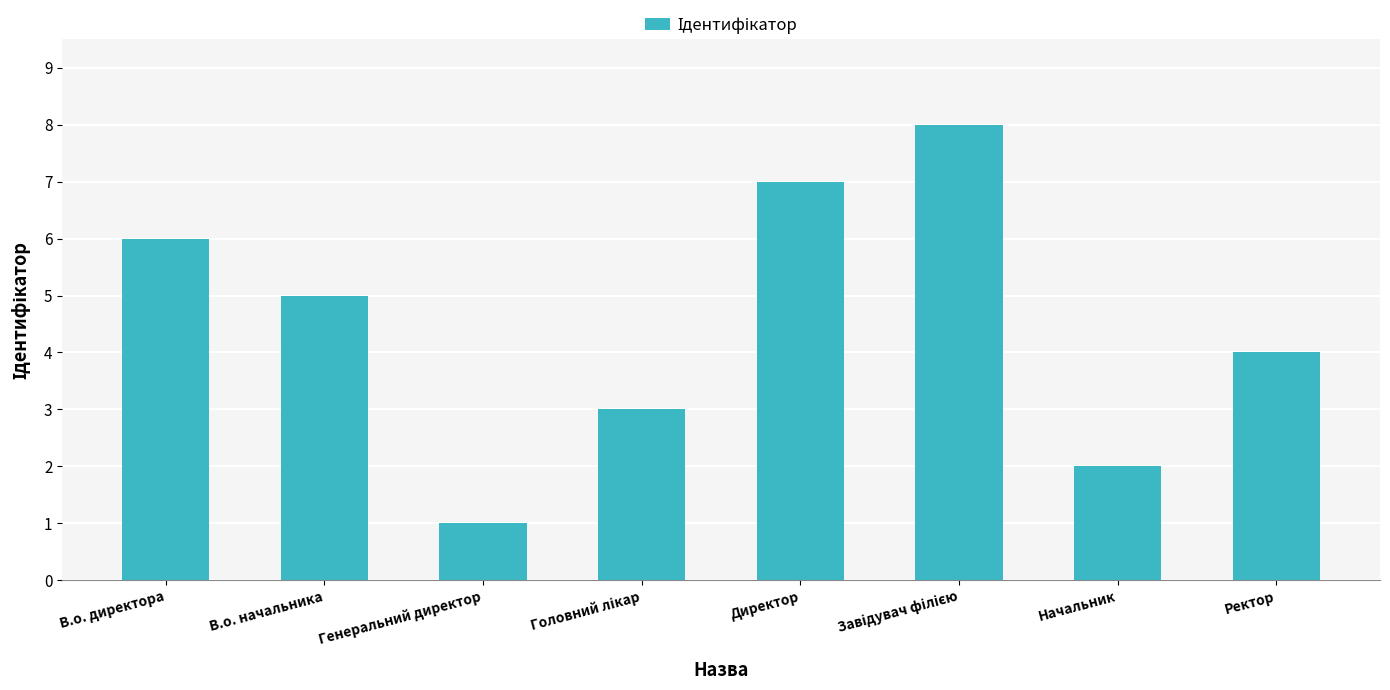

Reading left to right, what are all the values shown in this chart?

6	5	1	3	7	8	2	4